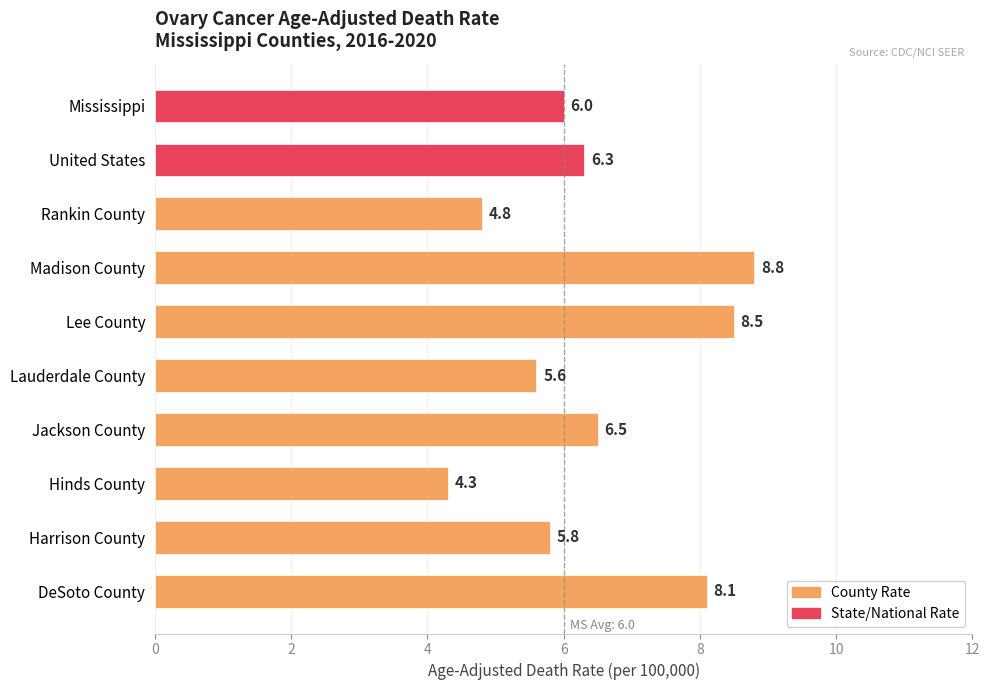

Approximately how many times larger is the value at Hinds County compared to United States?

0.7